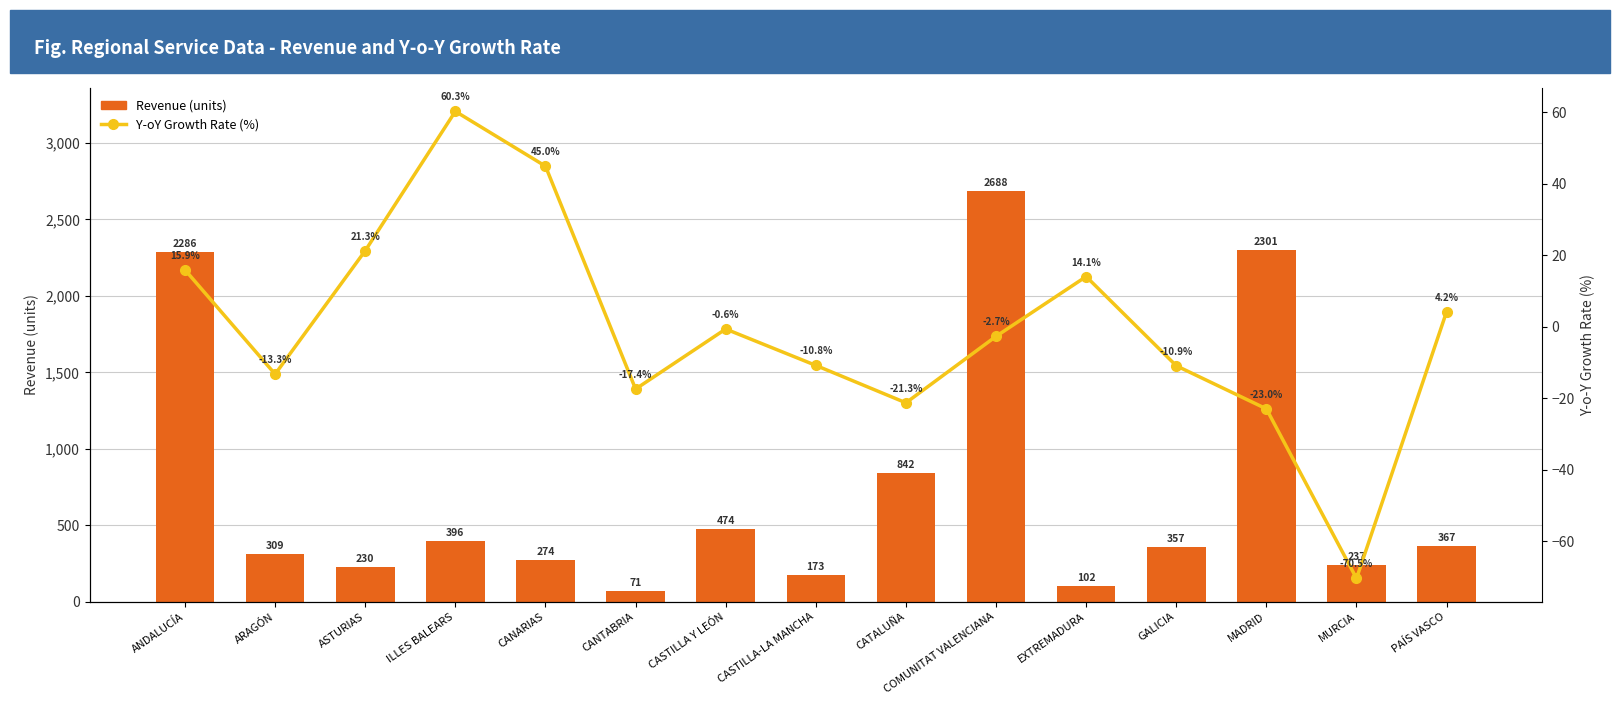

What is the greatest value displayed?

2688.0